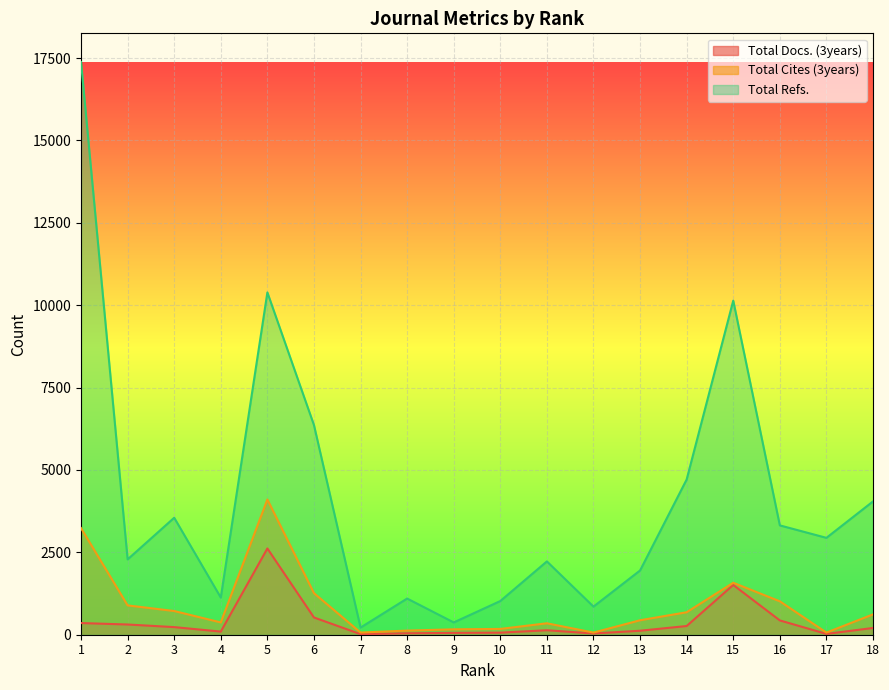

What is the value of the Total Docs. (3years) point at the 6th from the left?

523